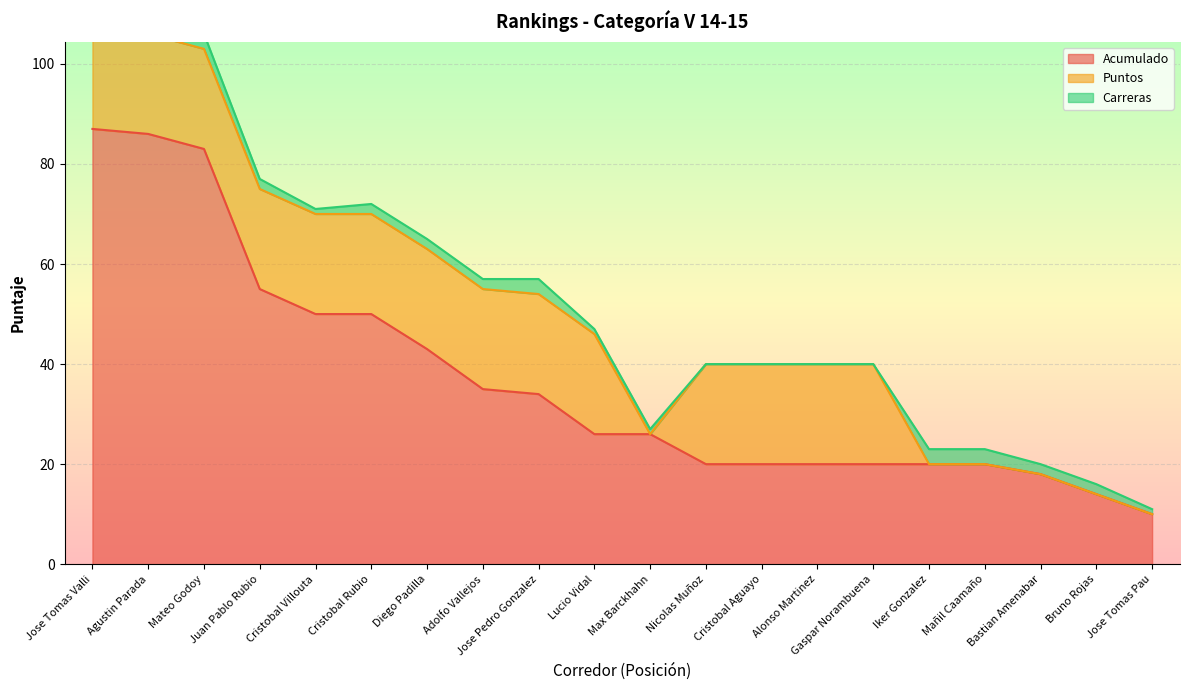

What is the label of the 3rd point from the left?

Mateo Godoy